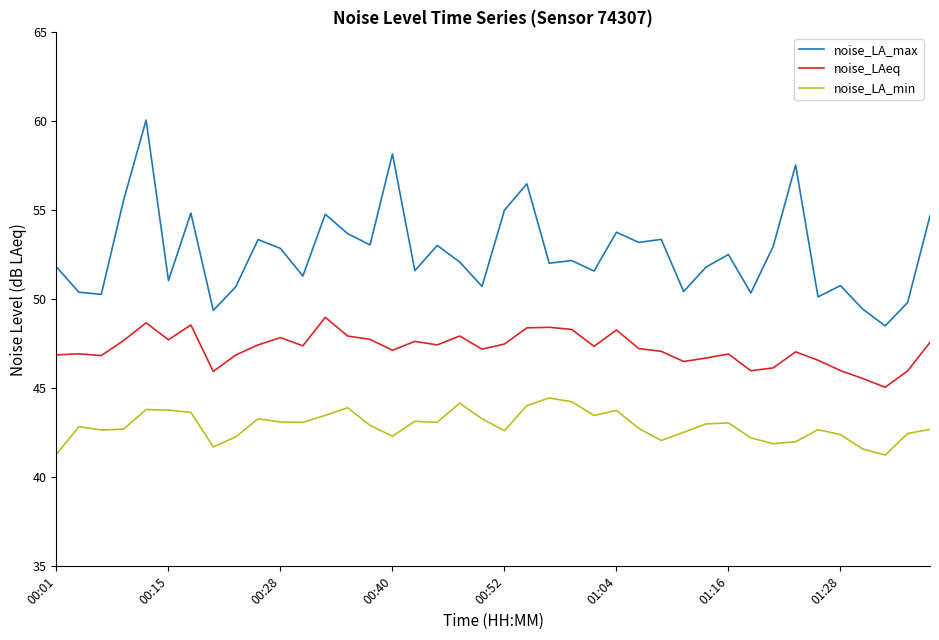

True or false: noise_LA_max and noise_LA_min cross at least once.

False